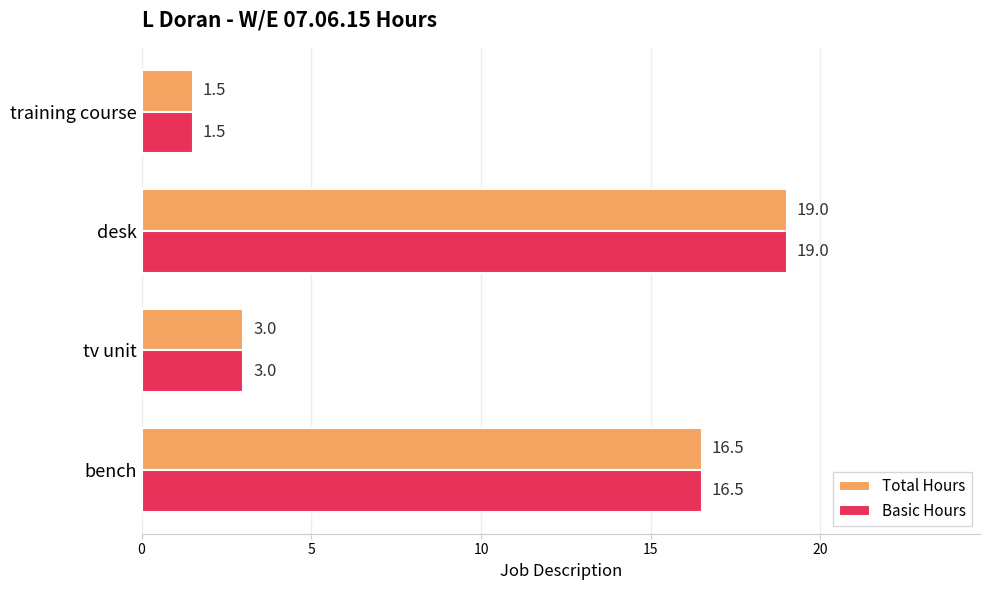

At which category is the sum across all series the highest?

desk